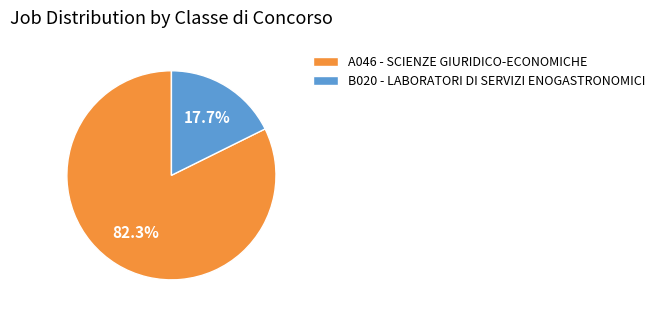

Is there any slice that represents more than half of the pie?

Yes